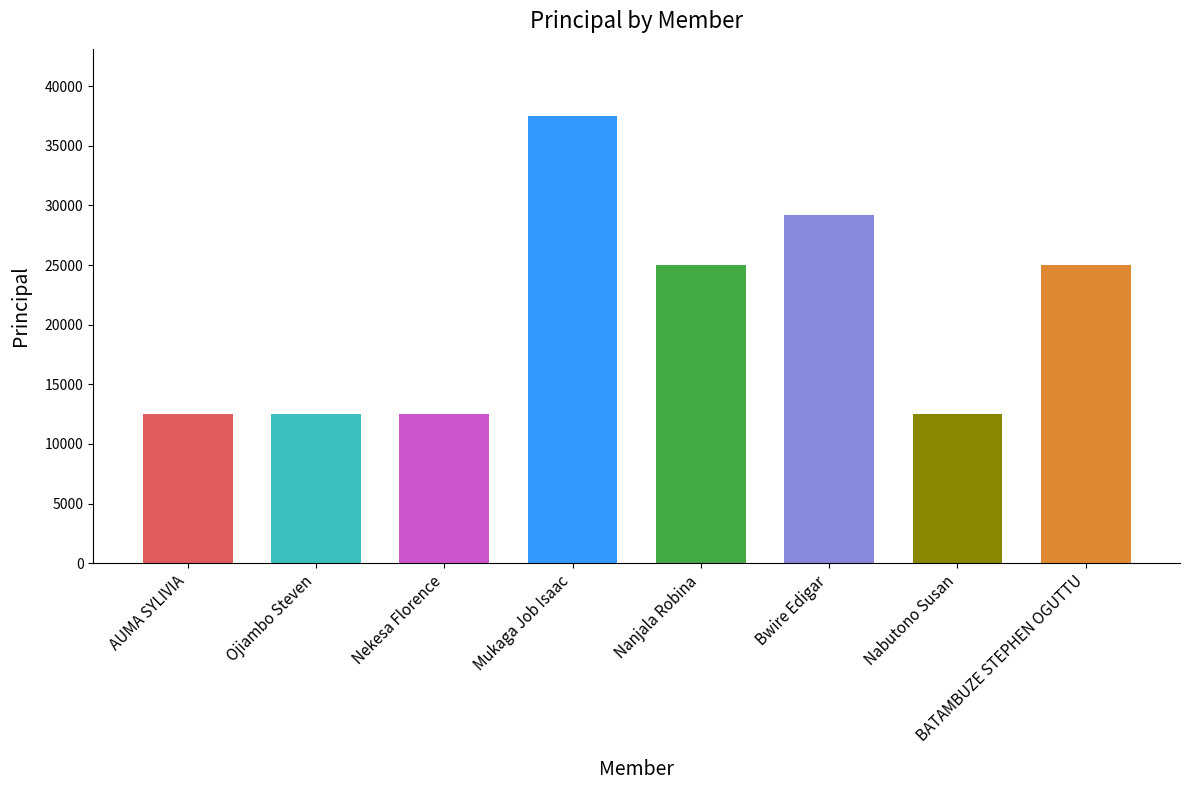

Which has a higher value, Nabutono Susan or Nanjala Robina?

Nanjala Robina